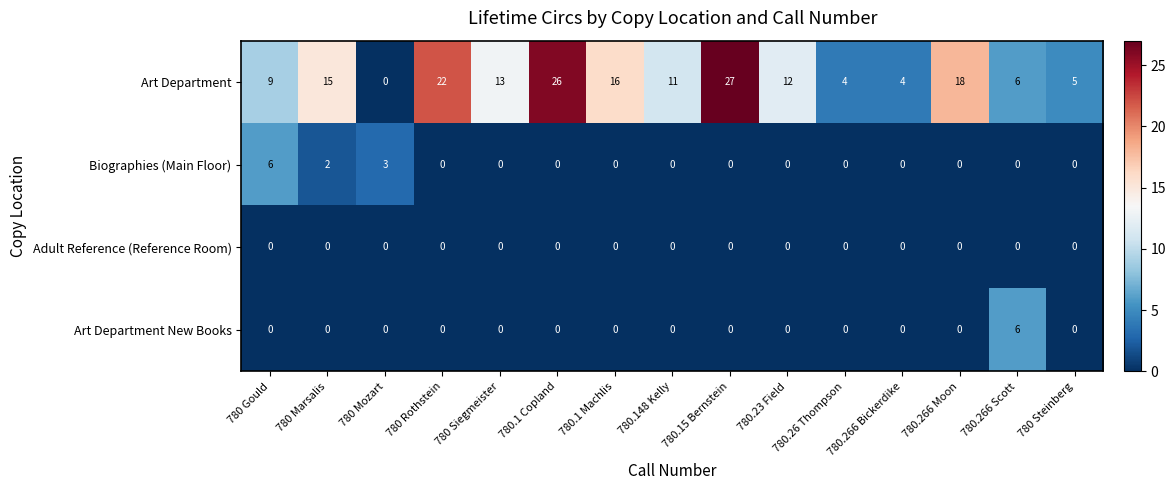

What is the sum of all Art Department values?

188